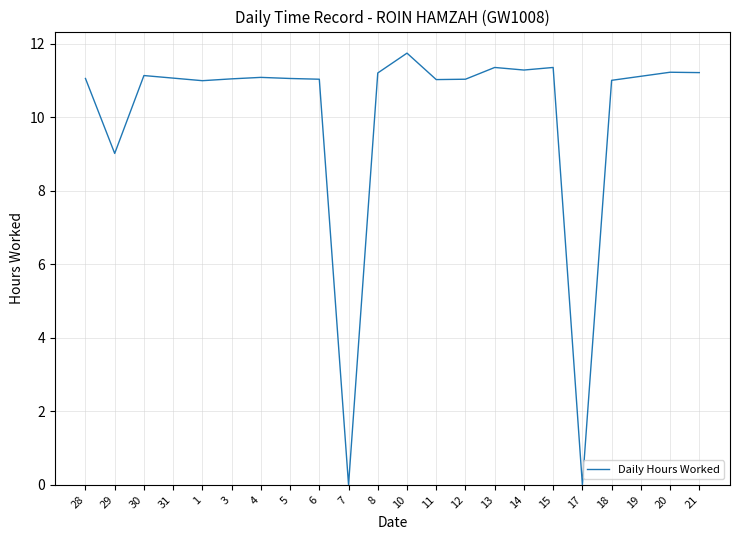

What is the difference between the values at 6 and 29?

2.0